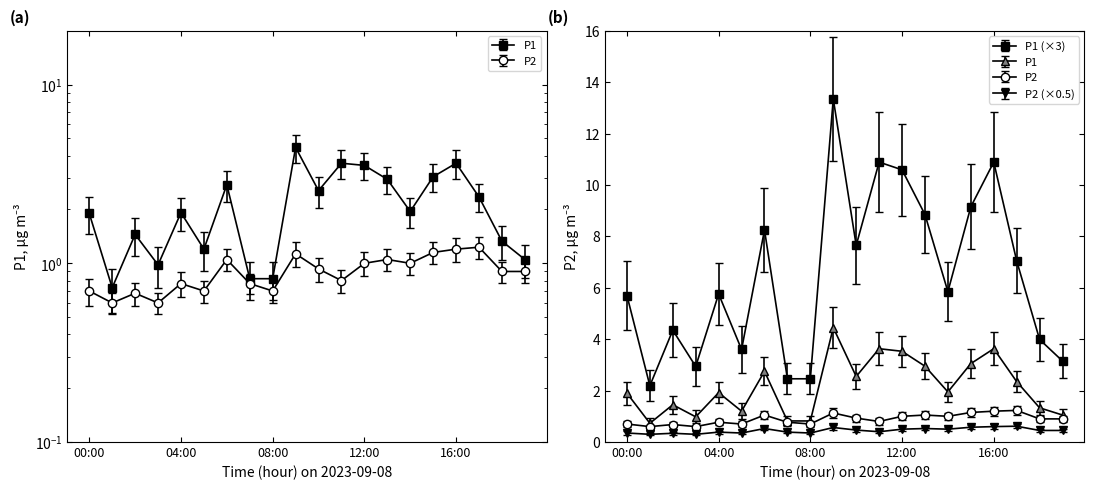

What is the label of the 2nd point from the left?

01:00